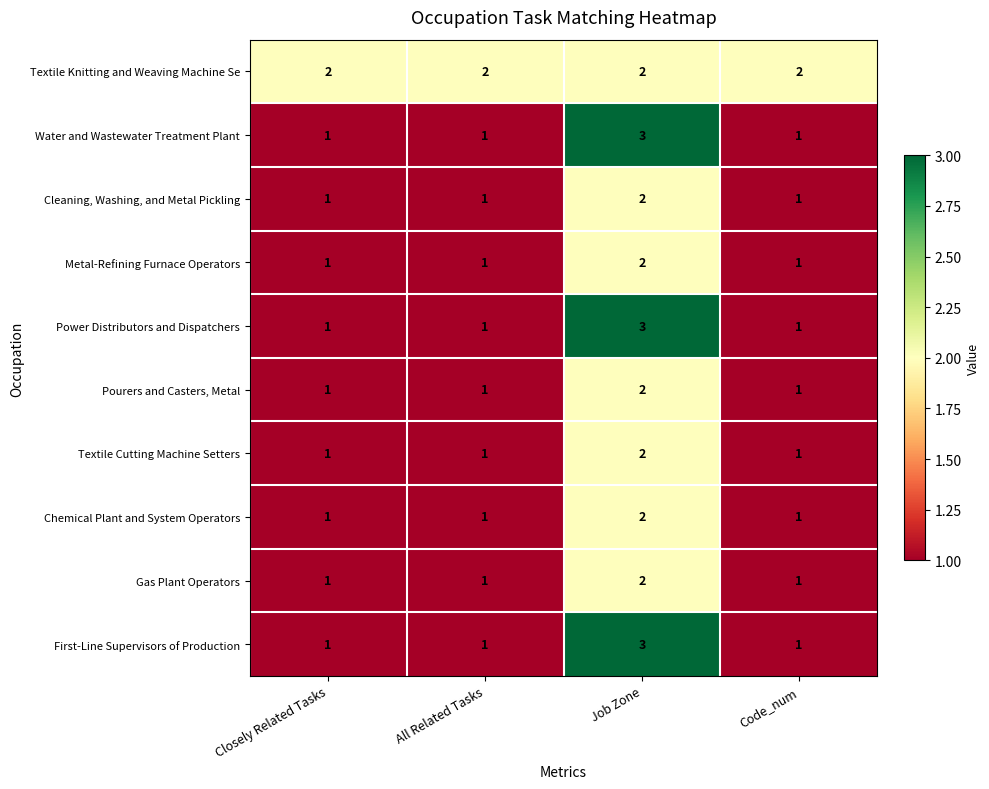

What is the sum of all Metal-Refining Furnace Operators values?

5